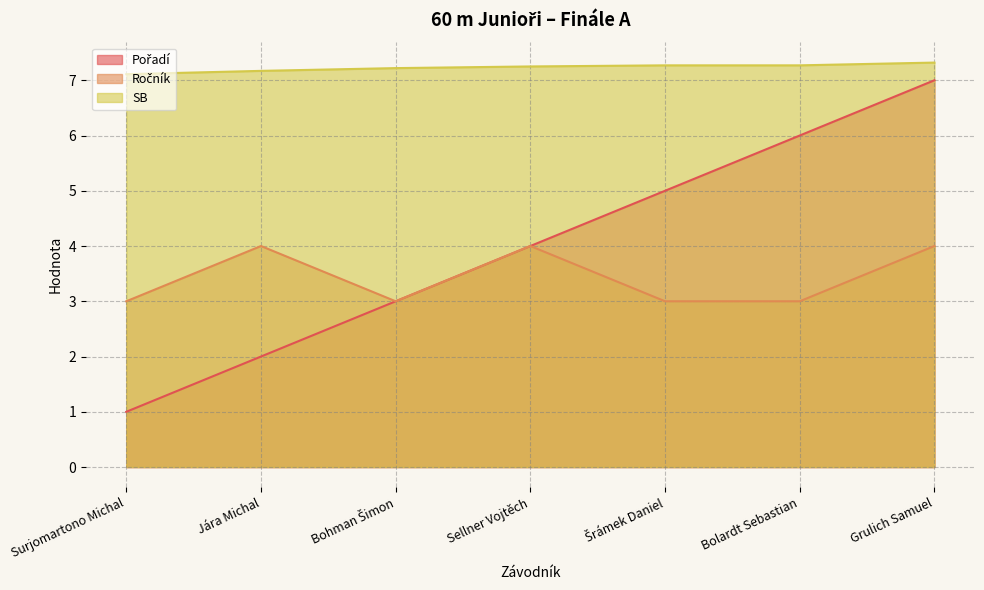

Between Bohman Šimon and Sellner Vojtěch, which series saw the biggest shift?

Pořadí